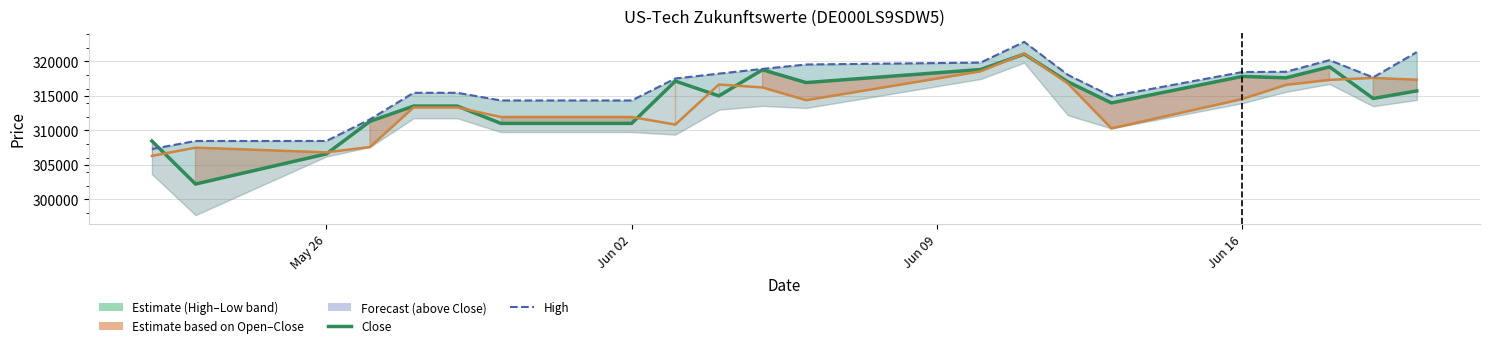

Is the value of Open (Partial) at 20 greater than the value of Close (Estimate) at 17?

No